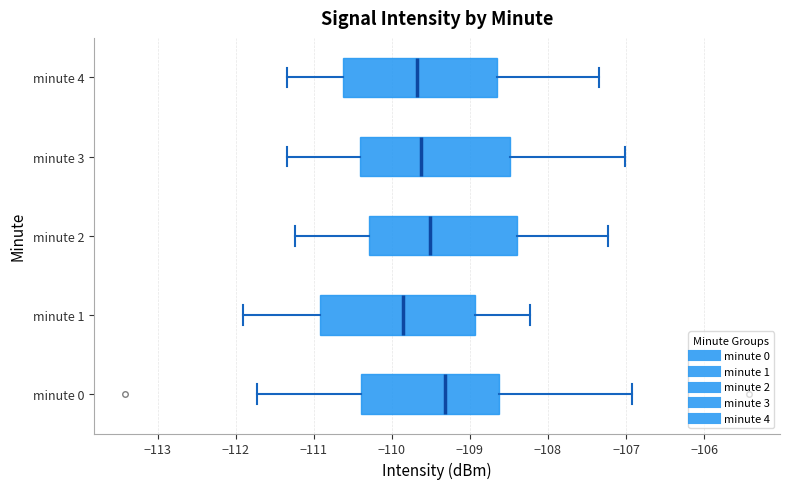

Which box has the furthest to the right median line?

minute 0